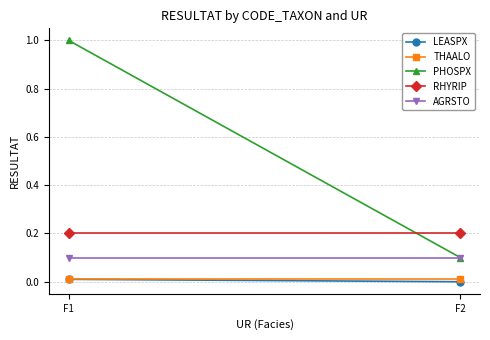

Rank the series by their maximum value, from highest to lowest.

PHOSPX, RHYRIP, AGRSTO, LEASPX, THAALO